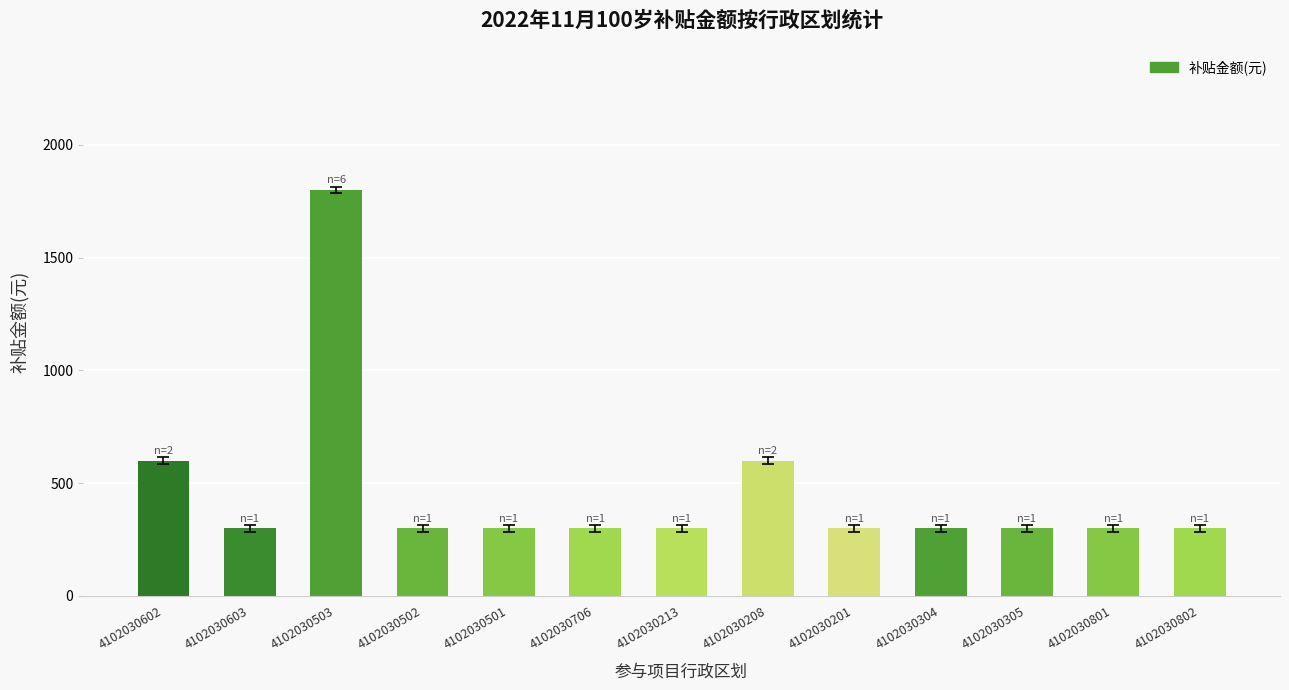

What is the label of the 3rd bar from the left?

4102030503